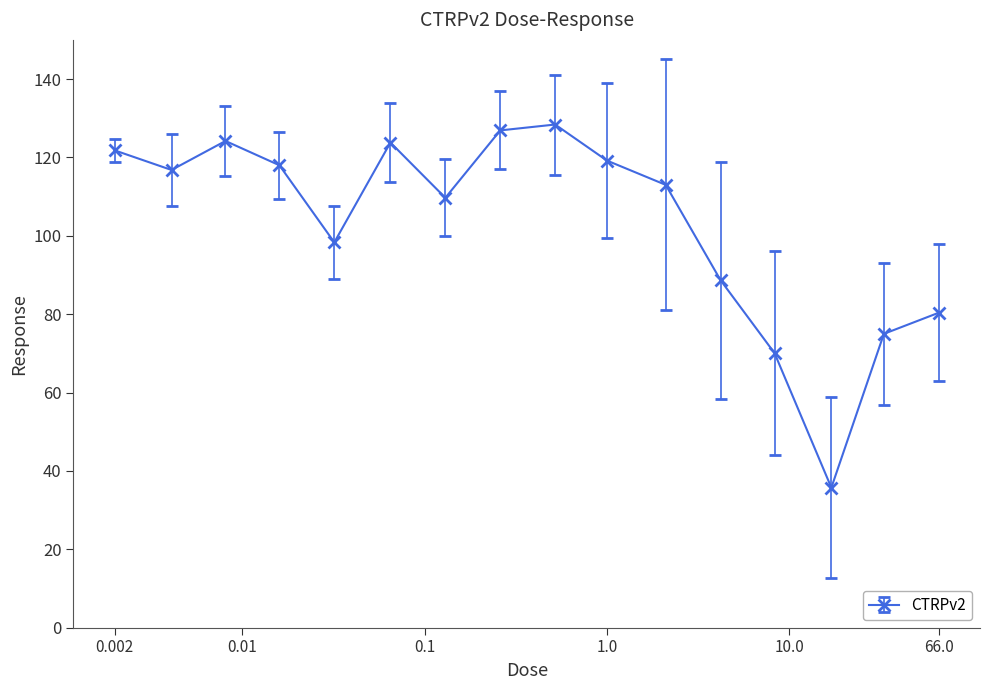

What is the sum of all values?

1649.9